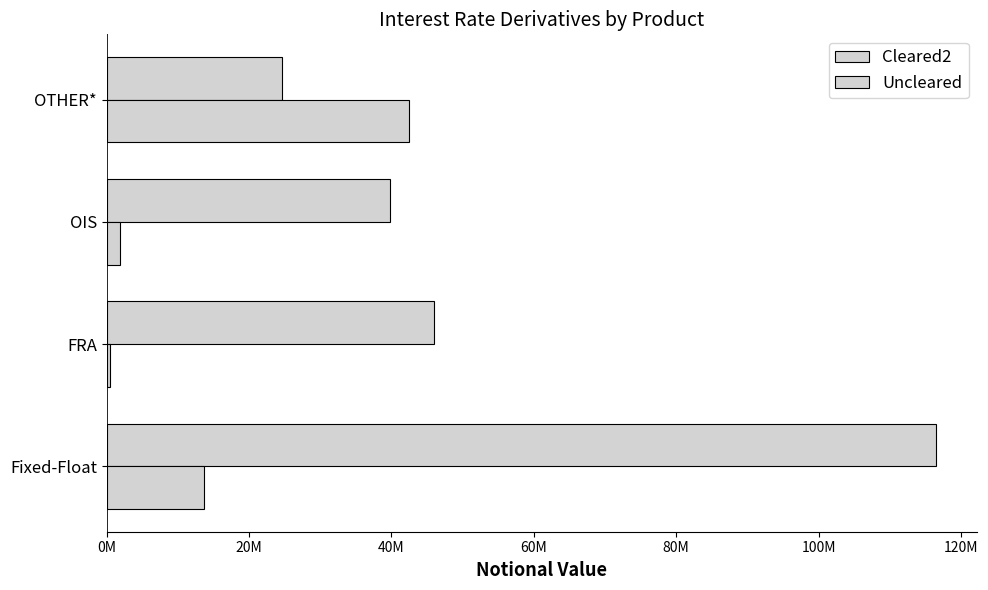

Which series has the widest spread of values?

Cleared2